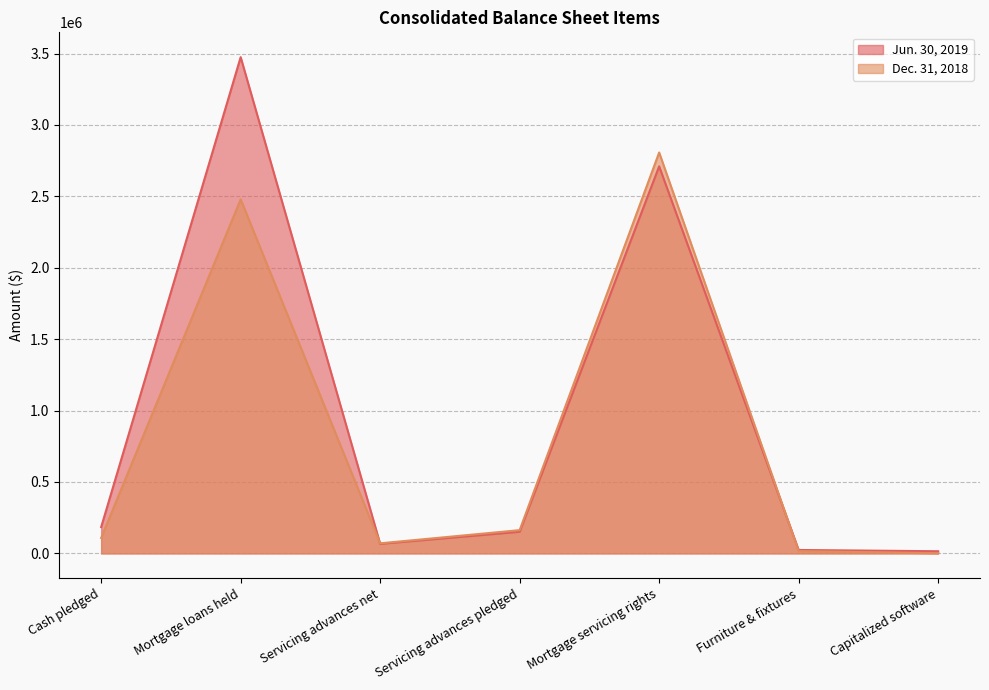

What is the maximum value shown in the chart?

3475090